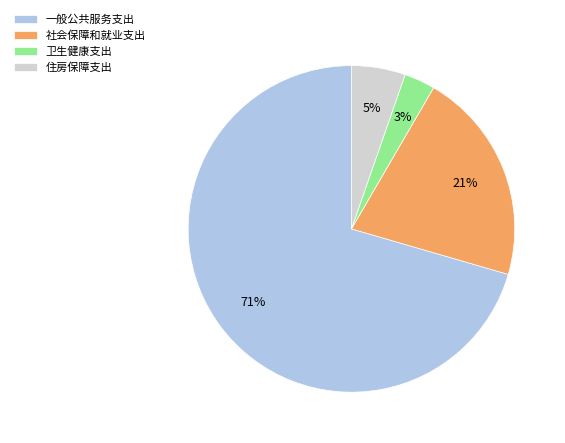

To the nearest percent, what is the combined percentage of 住房保障支出 and 一般公共服务支出?

76%